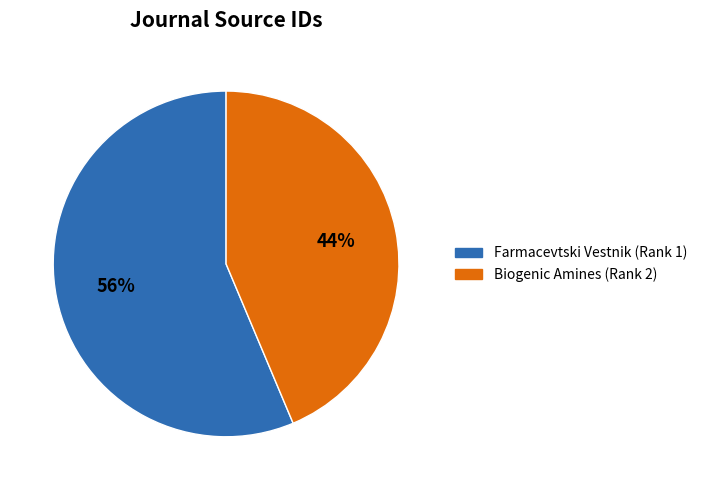

Combined, do Farmacevtski Vestnik (Rank 1) and Biogenic Amines (Rank 2) account for over 50%?

Yes